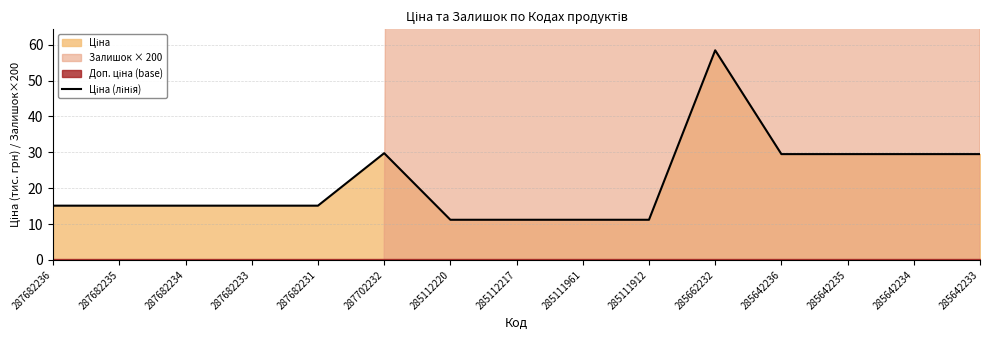

What is the difference between the maximum and second lowest values?

47.2